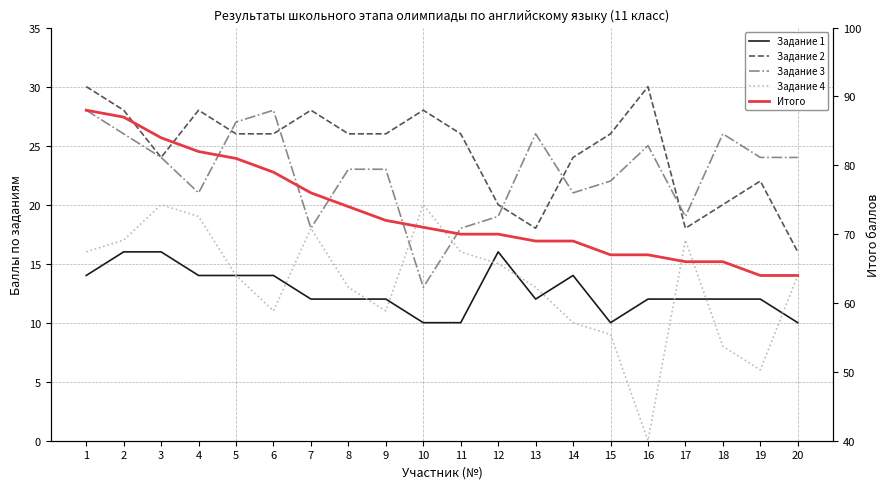

Which series has the largest total across all categories?

Итого